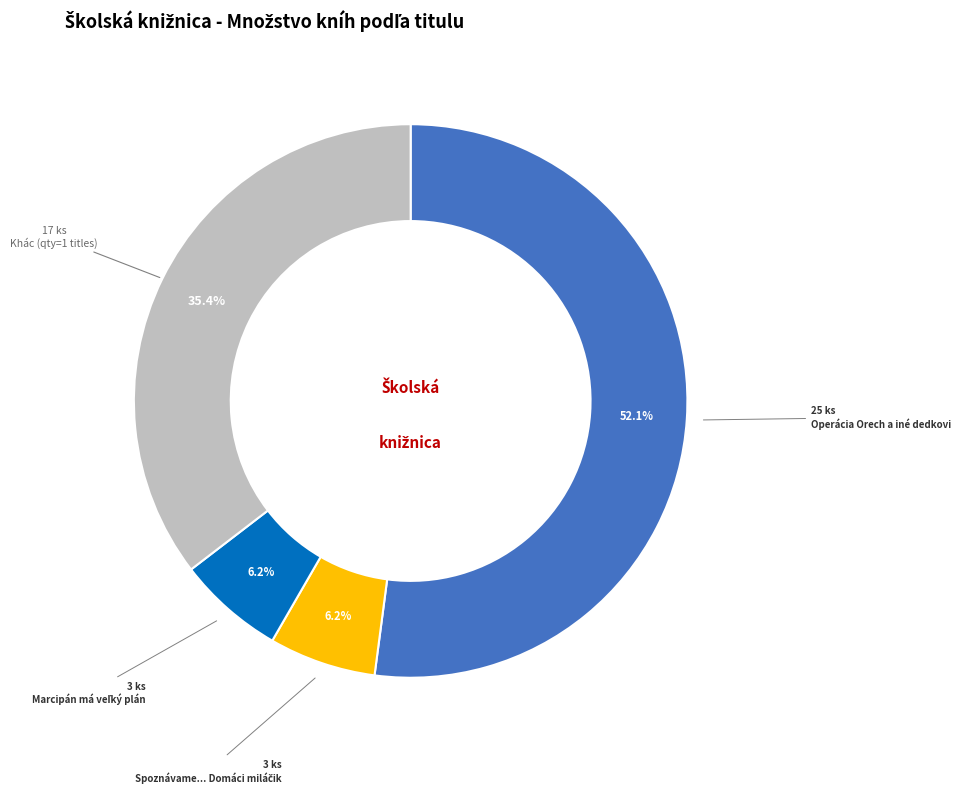

Does any single category account for the majority?

Yes